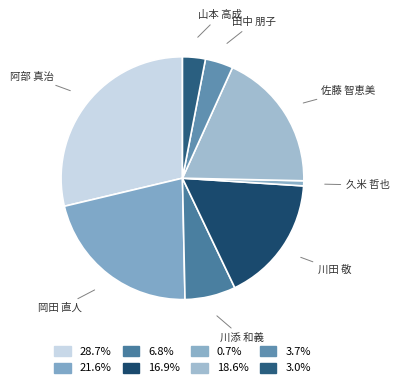

Do 川田 敬 and 岡田 直人 together represent more than half of the pie?

No